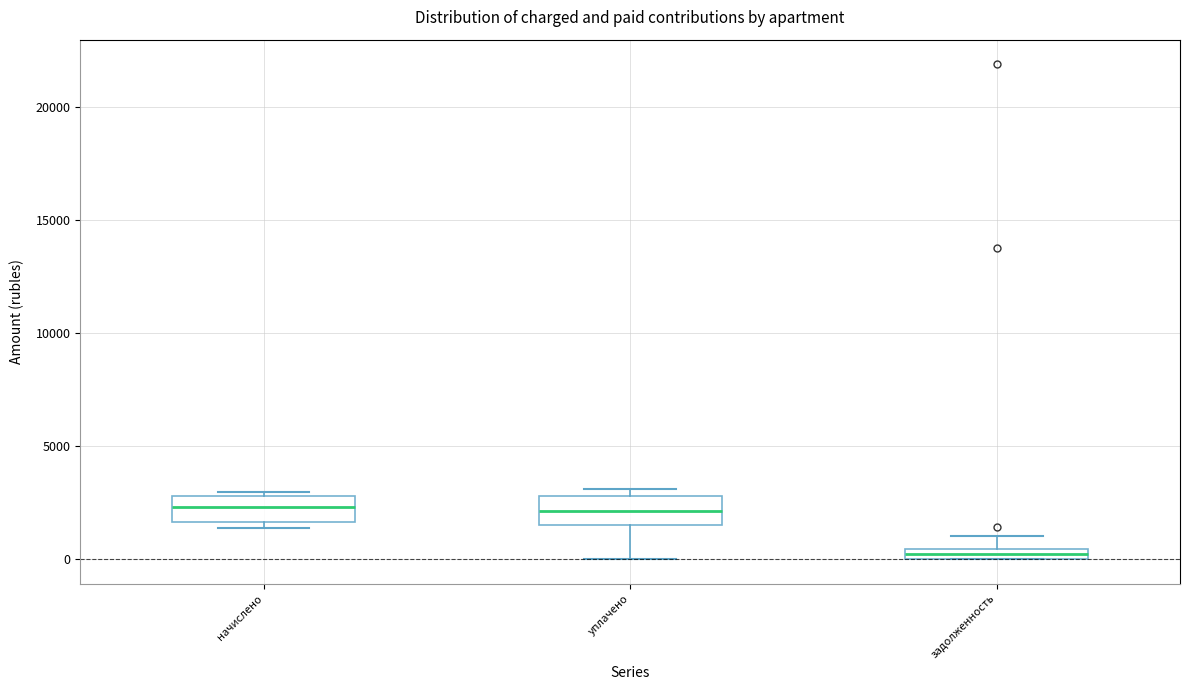

Which box's median line is the lowest?

задолженность